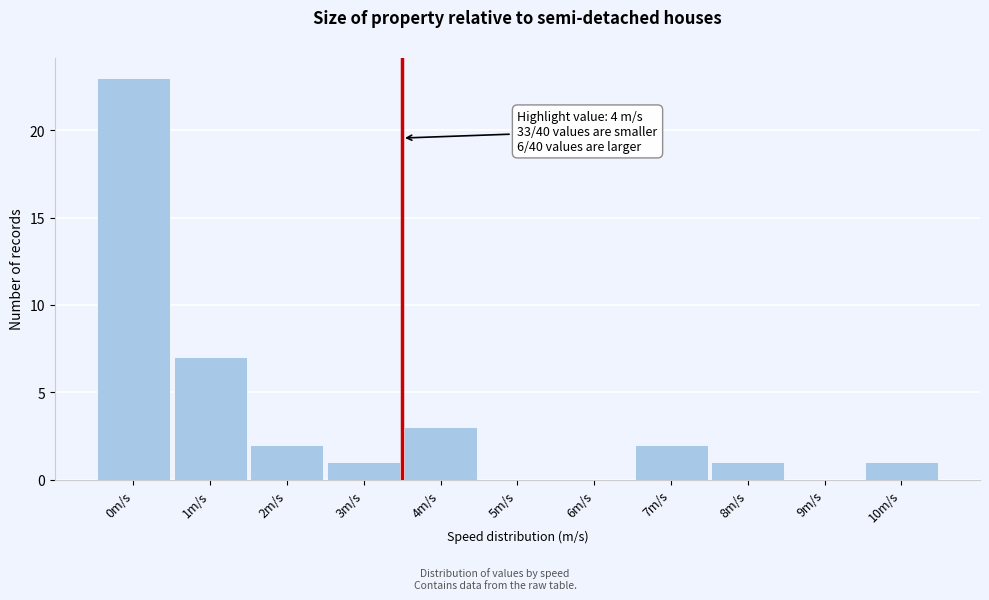

Reading left to right, list all the values displayed in this chart.

0m/s=23	1m/s=7	2m/s=2	3m/s=1	4m/s=3	5m/s=0	6m/s=0	7m/s=2	8m/s=1	9m/s=0	10m/s=1